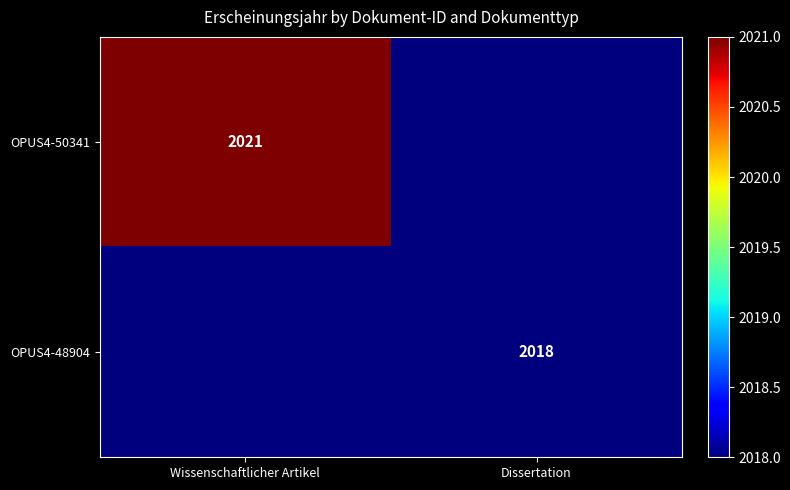

Which label corresponds to the largest value in the chart?

Wissenschaftlicher Artikel